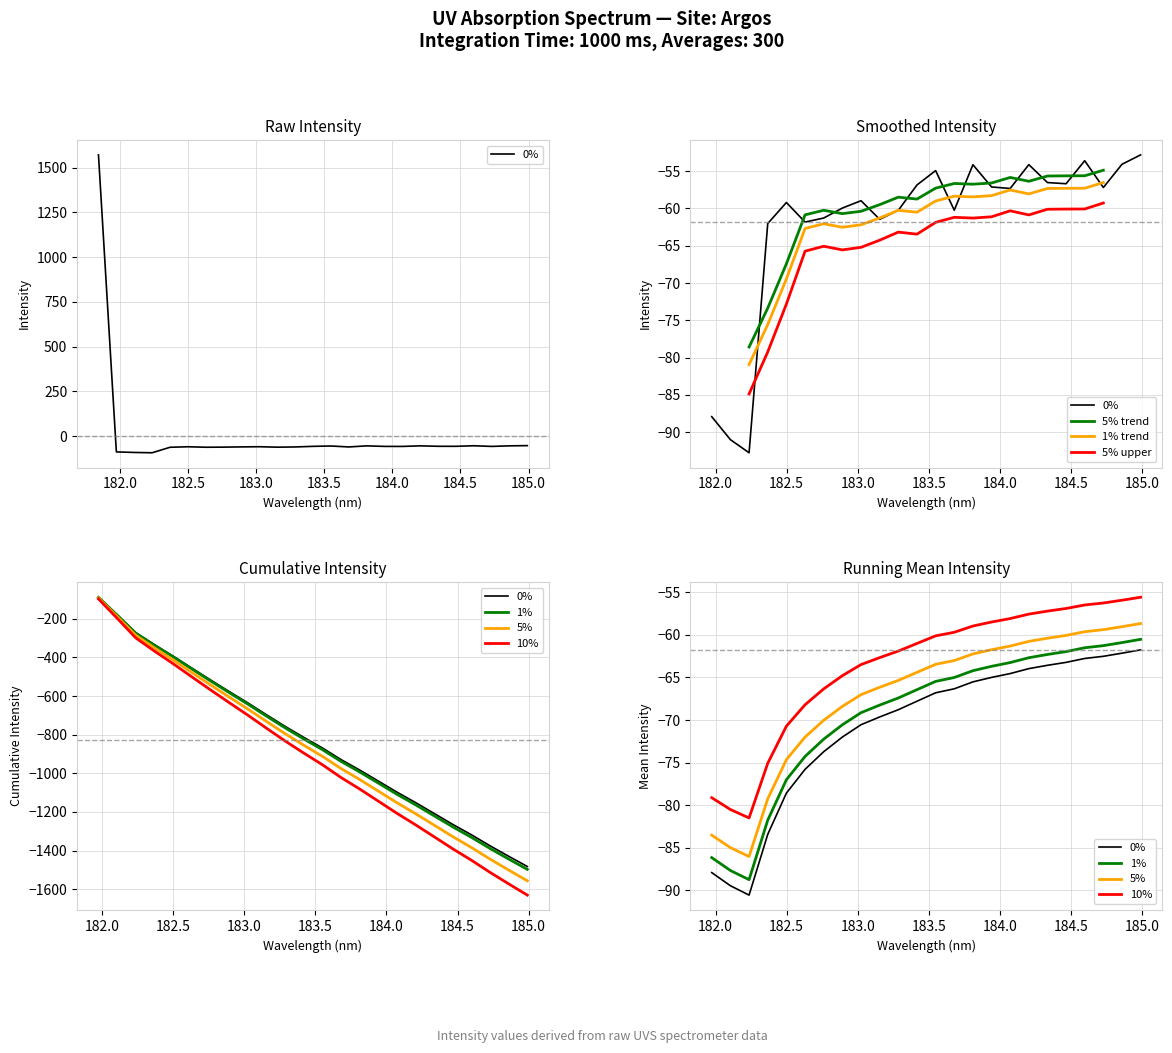

True or false: 5% trend and 5% upper intersect in this chart.

False